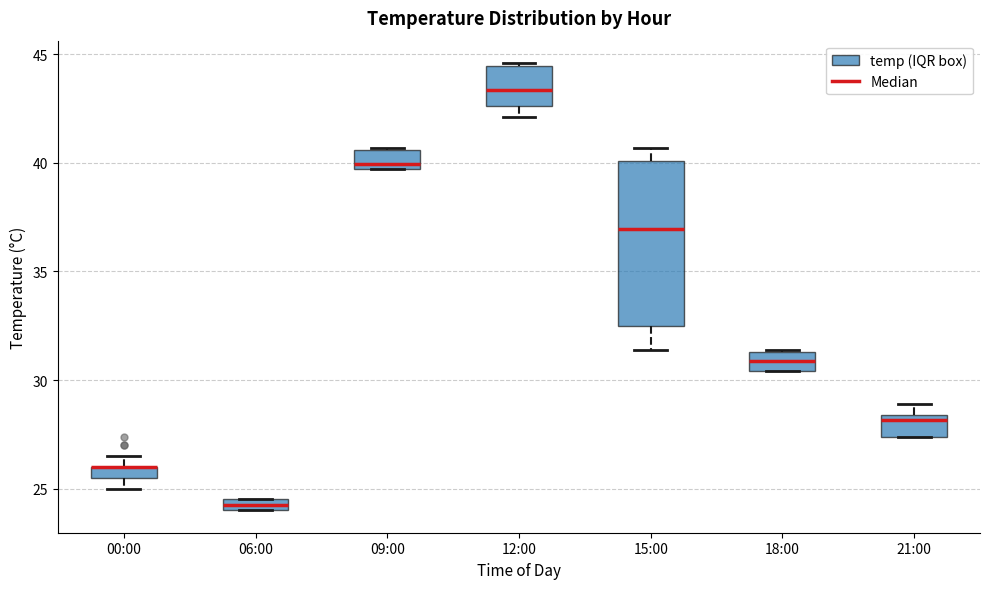

Where does the median line of the box for 12:00 sit on the y-axis? The values are not printed on the chart, so give them approximately, as read against the axis.

43.5